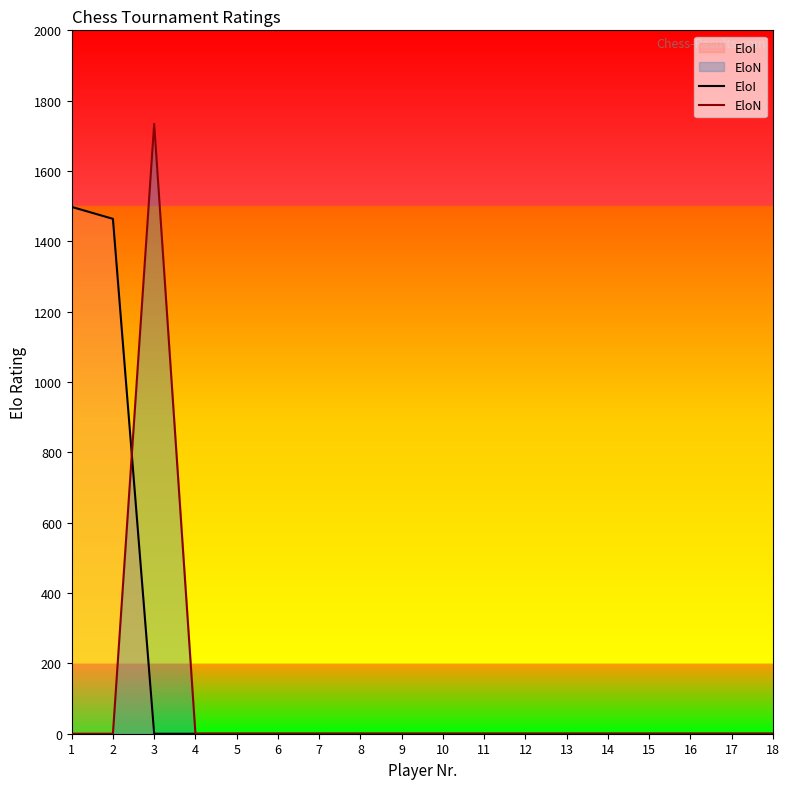

How many times do EloN and EloI cross each other?

1